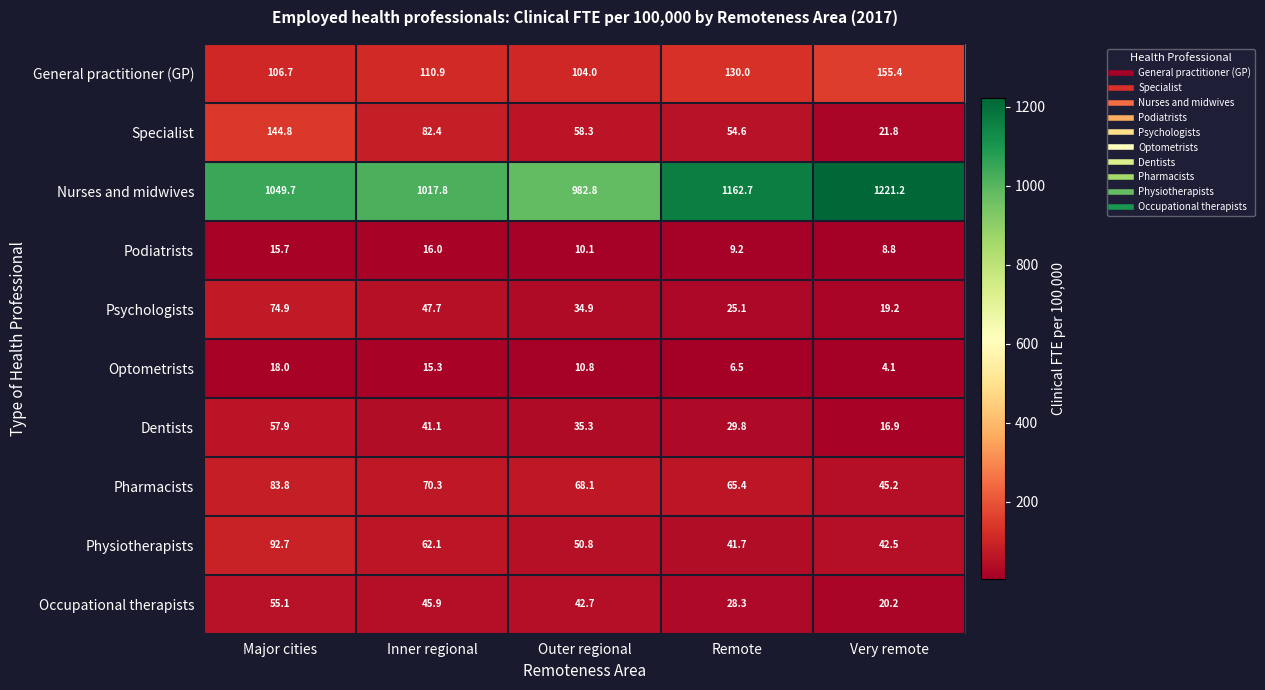

What is the maximum value shown in the chart?

1221.2